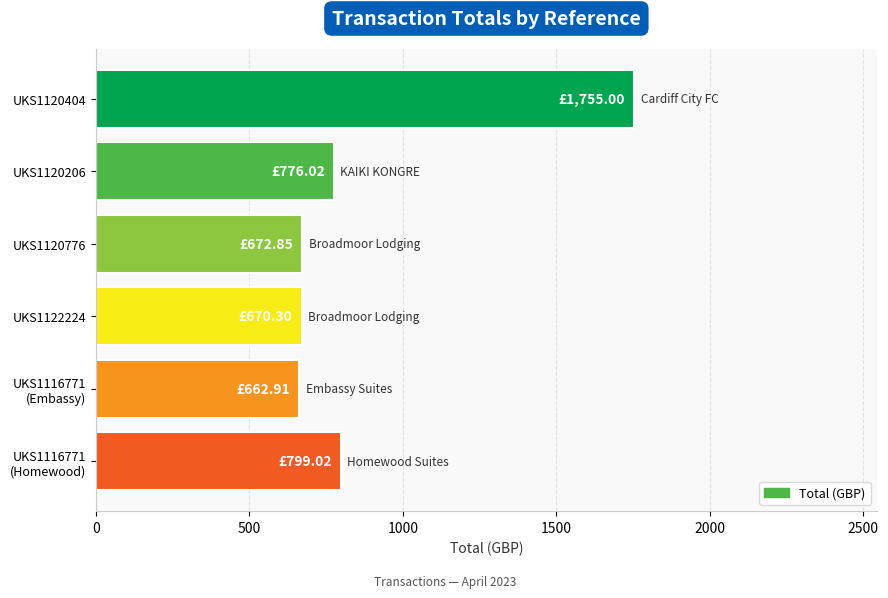

What is the average value?

889.4